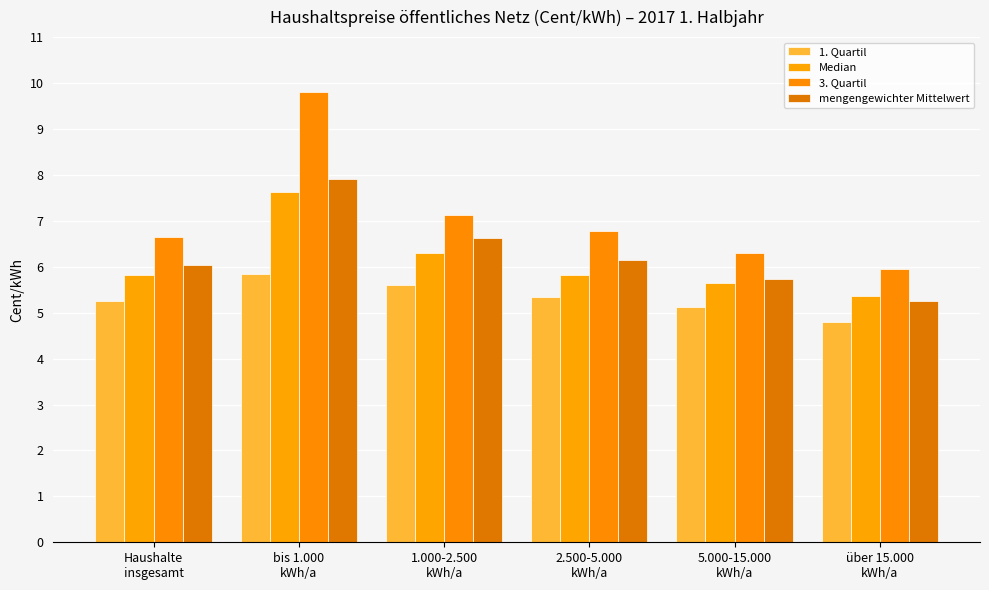

How many values in the 3. Quartil series exceed 6?

5